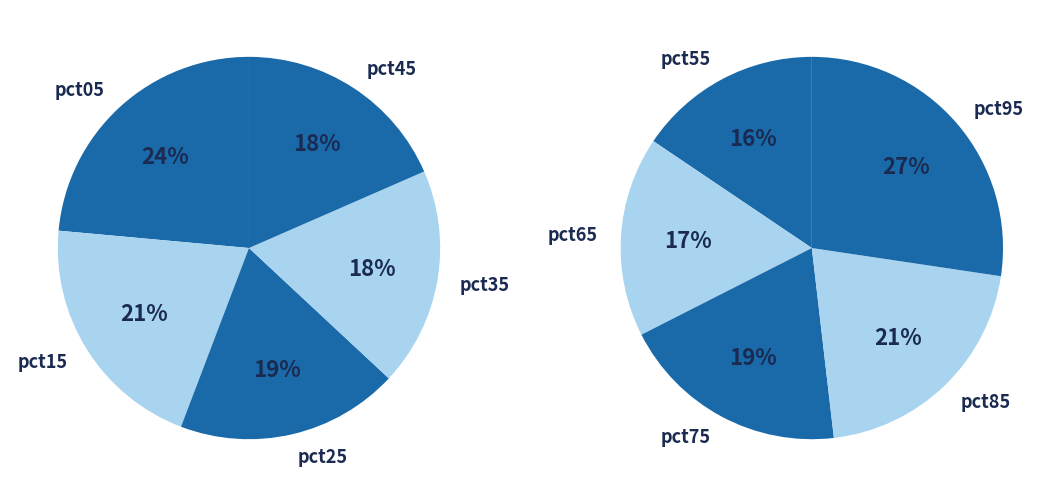

What is the smallest slice in the pie chart?

pct55